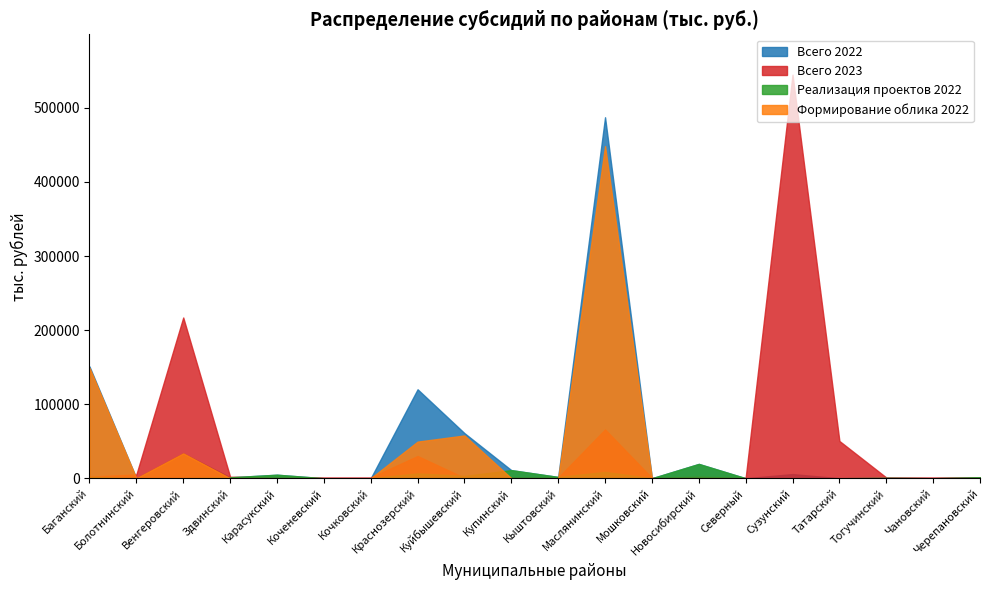

Reading left to right, list all the values displayed in this chart.

Всего 2022: 150880.0	0.0	33567.4	1225.2	4734.6	0.0	0.0	120085.2	60887.0	10927.2	1725.6	487356.7	0.0	19319.4	0.0	5606.4	0.0	575.9	0.0	1368.0
Всего 2023: 2074.0	5118.0	216993.0	2000.0	1000.0	1000.0	1000.0	30031.5	500.0	1000.0	1000.0	65907.6	500.0	2000.0	500.0	544829.3	50320.5	1000.0	1000.0	1000.0
Реализация проектов 2022: 1952.4	0.0	0.0	1225.2	4734.6	0.0	0.0	6463.7	3155.3	10927.2	1725.6	8480.5	0.0	19319.4	0.0	0.0	0.0	575.9	0.0	1368.0
Формирование облика 2022: 148927.6	0.0	33567.4	0.0	0.0	0.0	0.0	49439.9	57731.7	0.0	0.0	448372.9	0.0	0.0	0.0	0.0	0.0	0.0	0.0	0.0